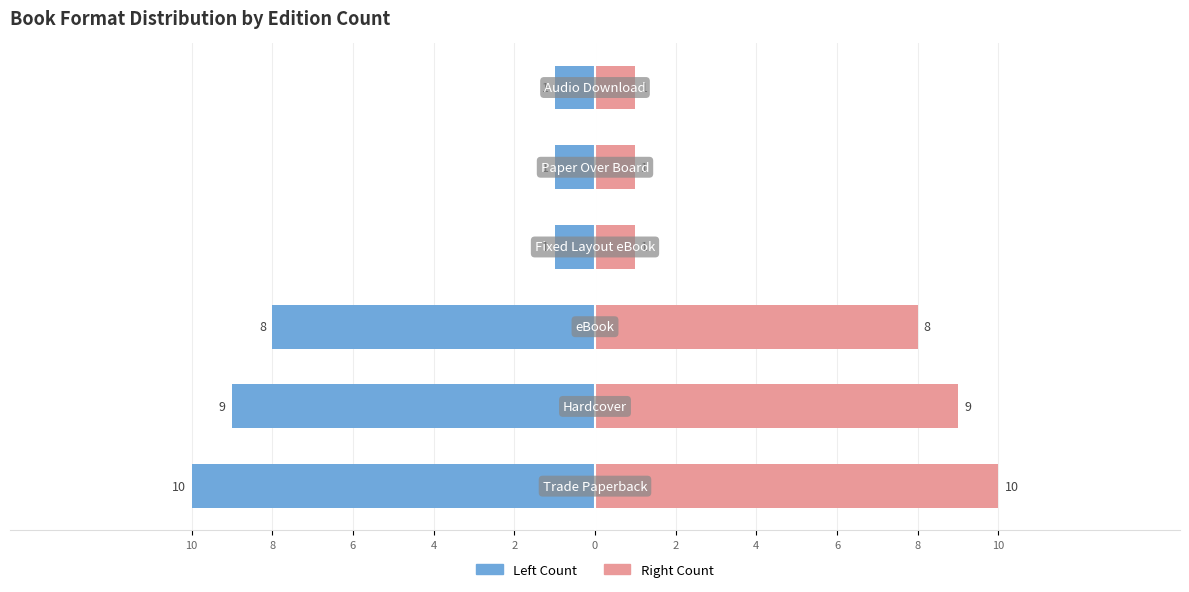

At how many categories does at least one series exceed -4?

6